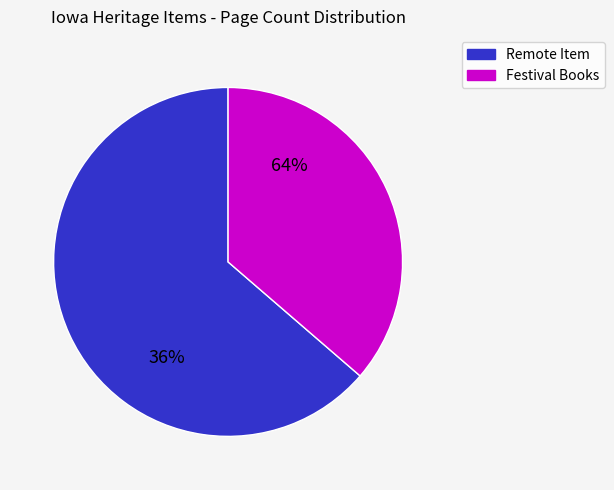

What percentage is NOT represented by Text; Still image?

100.0%